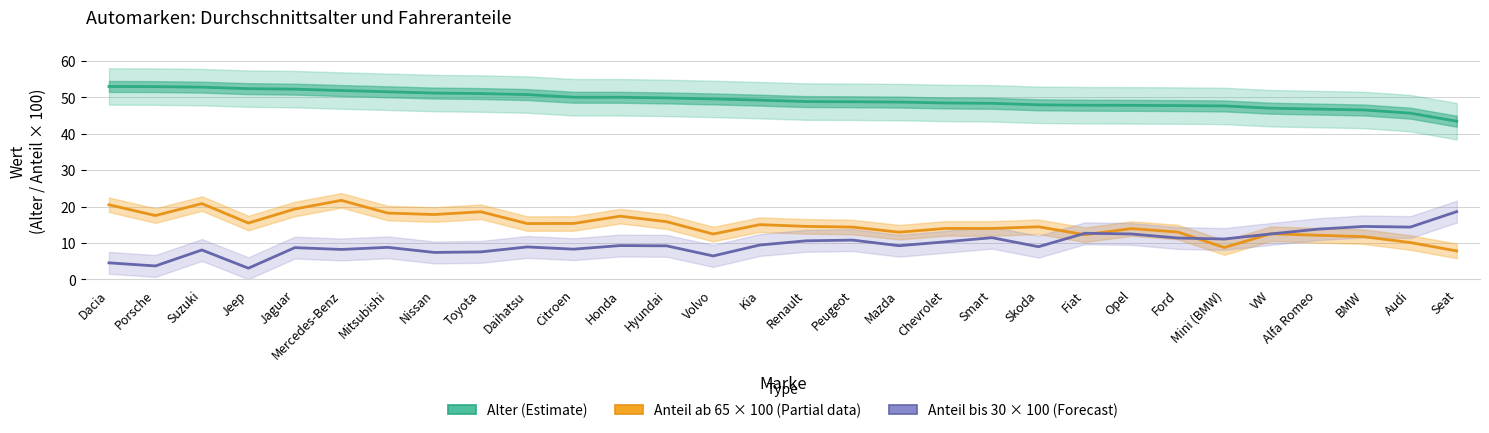

True or false: Anteil bis 30 × 100 (Forecast) has more than 1 points higher than both neighbors.

True